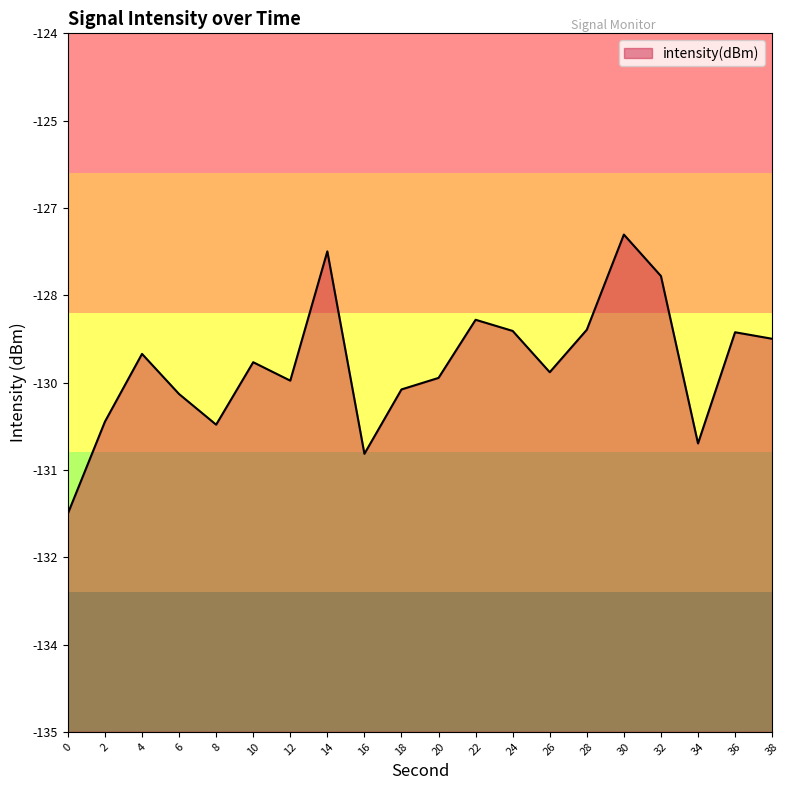

Where does the data first go above -129?

14